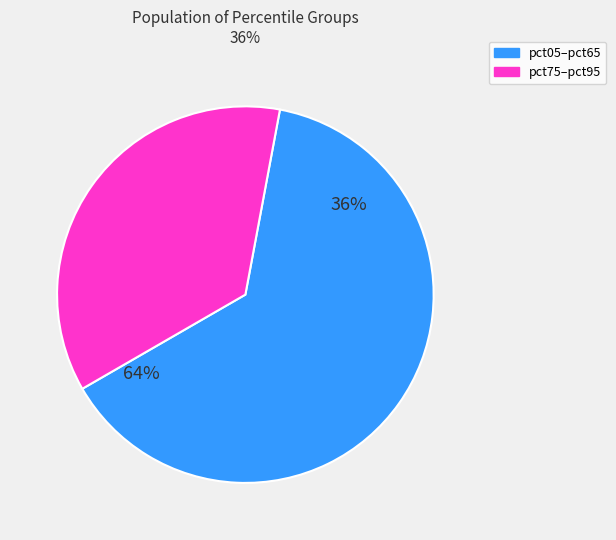

True or false: pct65 accounts for 1% of the total.

False